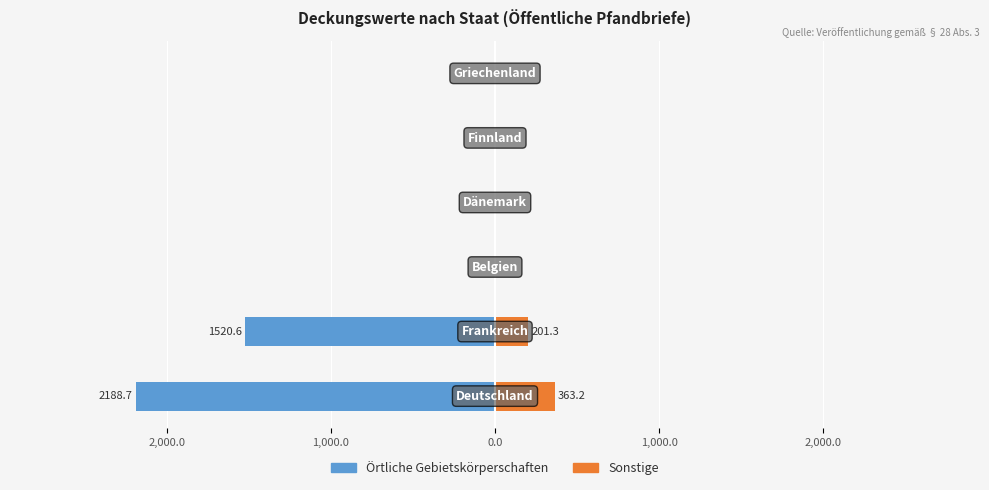

What are all the series names shown in the legend?

Örtliche Gebietskörperschaften, Sonstige